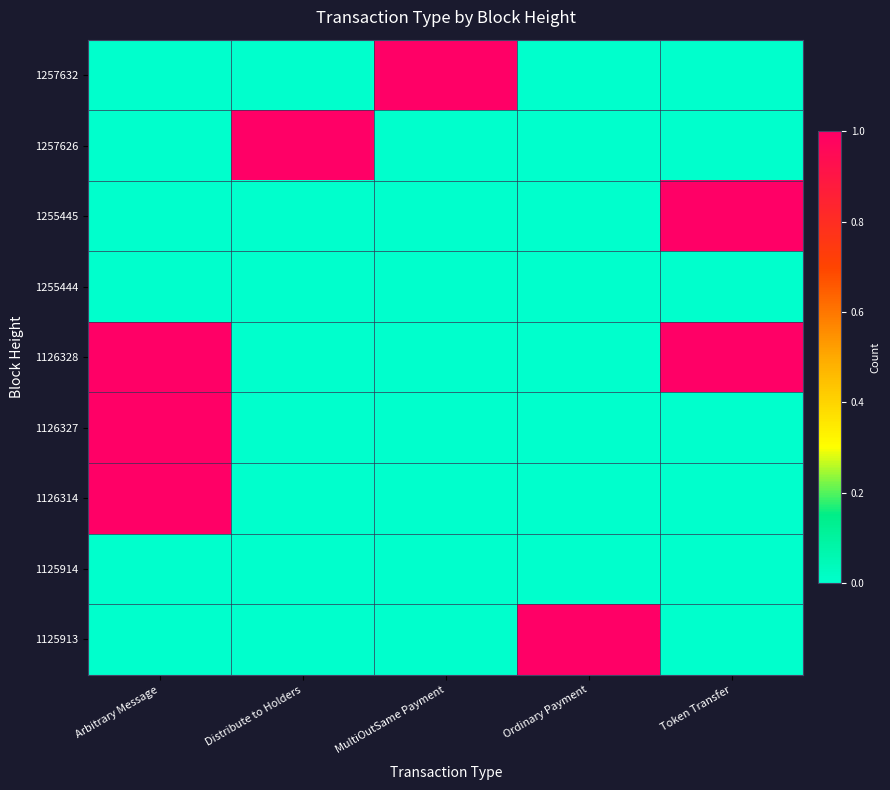

At Token Transfer, list the series in order from smallest to largest.

1257632, 1257626, 1255444, 1126327, 1126314, 1125914, 1125913, 1255445, 1126328